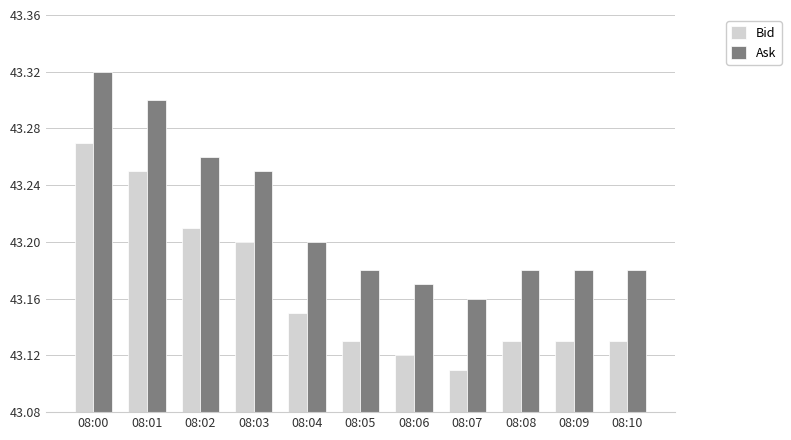

Is it true that Bid equals 43.2 at 08:03?

True